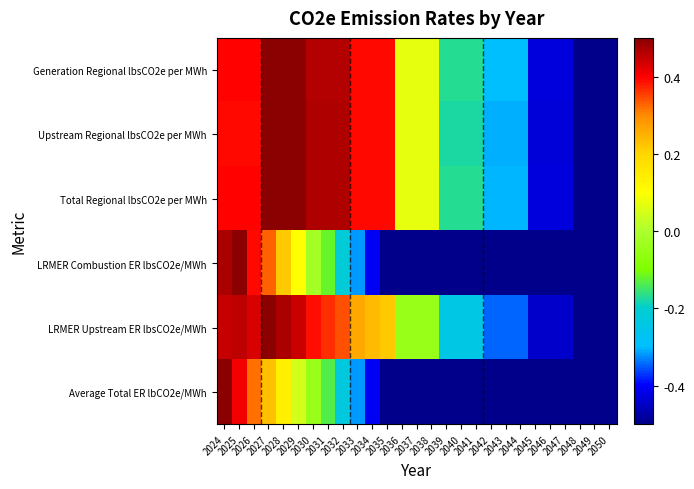

Reading left to right, list all the values displayed in this chart.

Generation Regional lbsCO2e per MWh: 2024=0.4	2025=0.4	2026=0.4	2027=0.5	2028=0.5	2029=0.5	2030=0.5	2031=0.5	2032=0.5	2033=0.4	2034=0.4	2035=0.4	2036=0.1	2037=0.1	2038=0.1	2039=-0.2	2040=-0.2	2041=-0.2	2042=-0.3	2043=-0.3	2044=-0.3	2045=-0.4	2046=-0.4	2047=-0.4	2048=-0.5	2049=-0.5	2050=-0.5
Upstream Regional lbsCO2e per MWh: 2024=0.4	2025=0.4	2026=0.4	2027=0.5	2028=0.5	2029=0.5	2030=0.5	2031=0.5	2032=0.5	2033=0.4	2034=0.4	2035=0.4	2036=0.1	2037=0.1	2038=0.1	2039=-0.2	2040=-0.2	2041=-0.2	2042=-0.3	2043=-0.3	2044=-0.3	2045=-0.4	2046=-0.4	2047=-0.4	2048=-0.5	2049=-0.5	2050=-0.5
Total Regional lbsCO2e per MWh: 2024=0.4	2025=0.4	2026=0.4	2027=0.5	2028=0.5	2029=0.5	2030=0.5	2031=0.5	2032=0.5	2033=0.4	2034=0.4	2035=0.4	2036=0.1	2037=0.1	2038=0.1	2039=-0.2	2040=-0.2	2041=-0.2	2042=-0.3	2043=-0.3	2044=-0.3	2045=-0.4	2046=-0.4	2047=-0.4	2048=-0.5	2049=-0.5	2050=-0.5
LRMER Combustion ER lbsCO2e/MWh: 2024=0.5	2025=0.5	2026=0.4	2027=0.3	2028=0.2	2029=0.1	2030=-0.0	2031=-0.1	2032=-0.2	2033=-0.3	2034=-0.4	2035=-0.5	2036=-0.5	2037=-0.5	2038=-0.5	2039=-0.5	2040=-0.5	2041=-0.5	2042=-0.5	2043=-0.5	2044=-0.5	2045=-0.5	2046=-0.5	2047=-0.5	2048=-0.5	2049=-0.5	2050=-0.5
LRMER Upstream ER lbsCO2e/MWh: 2024=0.4	2025=0.5	2026=0.4	2027=0.5	2028=0.5	2029=0.4	2030=0.4	2031=0.4	2032=0.3	2033=0.3	2034=0.2	2035=0.2	2036=-0.0	2037=-0.0	2038=-0.0	2039=-0.2	2040=-0.2	2041=-0.2	2042=-0.3	2043=-0.3	2044=-0.3	2045=-0.4	2046=-0.4	2047=-0.4	2048=-0.5	2049=-0.5	2050=-0.5
Average Total ER lbCO2e/MWh: 2024=0.5	2025=0.4	2026=0.3	2027=0.2	2028=0.1	2029=0.0	2030=-0.0	2031=-0.1	2032=-0.2	2033=-0.3	2034=-0.4	2035=-0.5	2036=-0.5	2037=-0.5	2038=-0.5	2039=-0.5	2040=-0.5	2041=-0.5	2042=-0.5	2043=-0.5	2044=-0.5	2045=-0.5	2046=-0.5	2047=-0.5	2048=-0.5	2049=-0.5	2050=-0.5